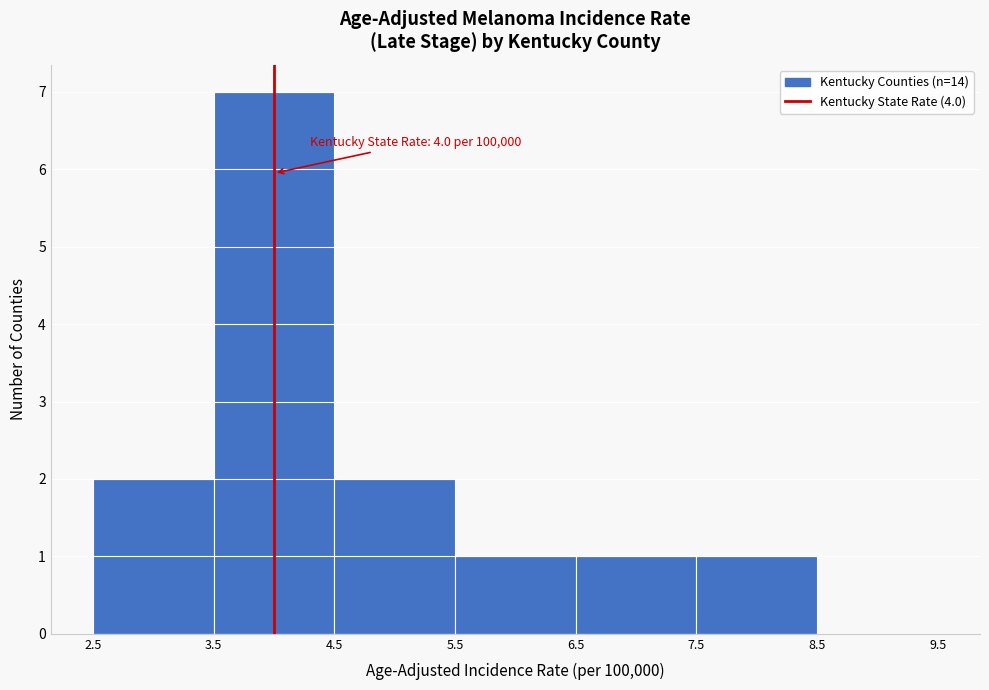

Over which range of the x-axis is the bar tallest?

3.5 to 4.5